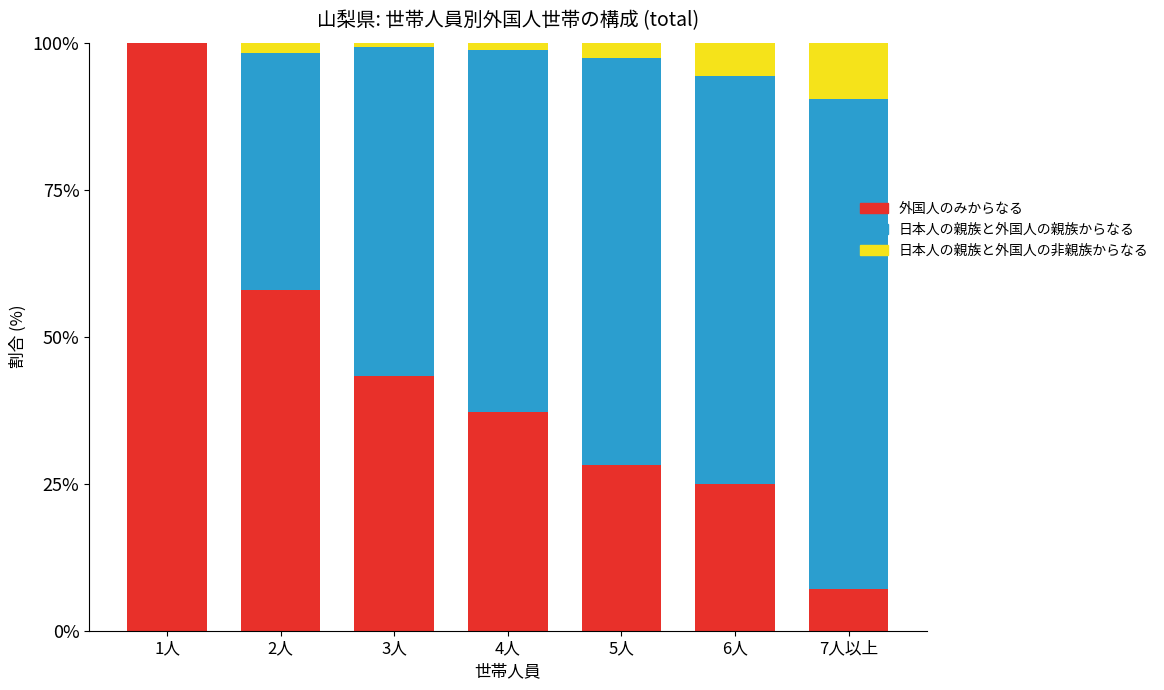

What is the highest value of the 外国人のみからなる series?

100.0